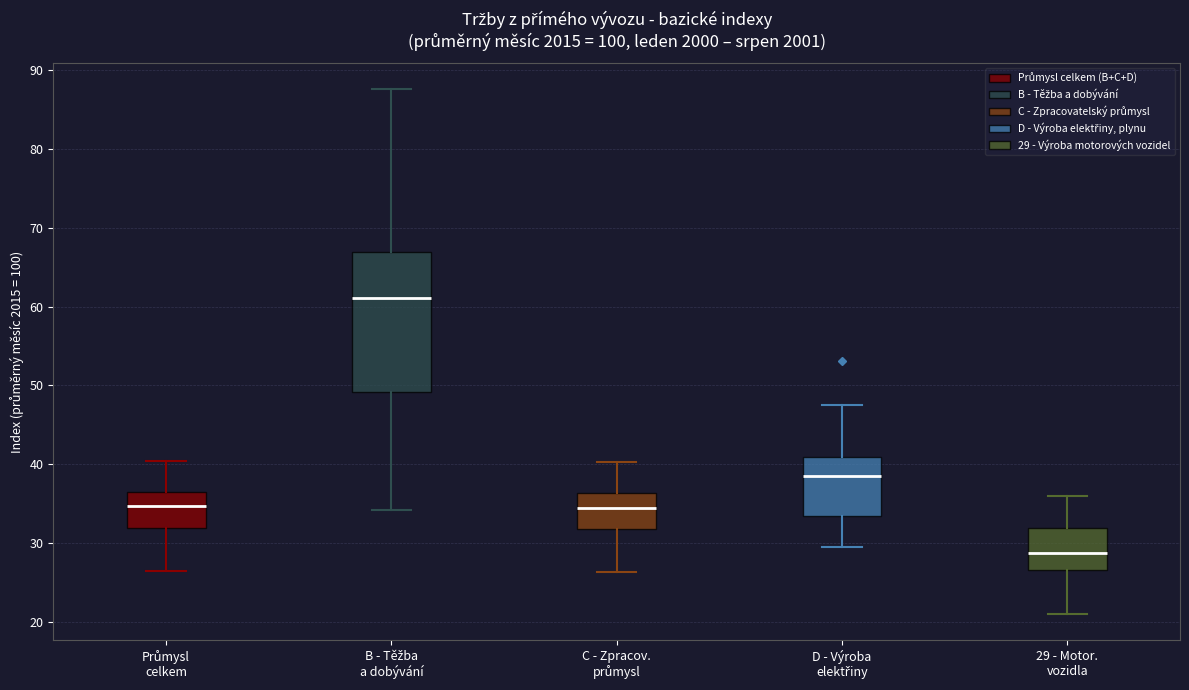

Which box has the highest median line?

B - Těžba a dobývání